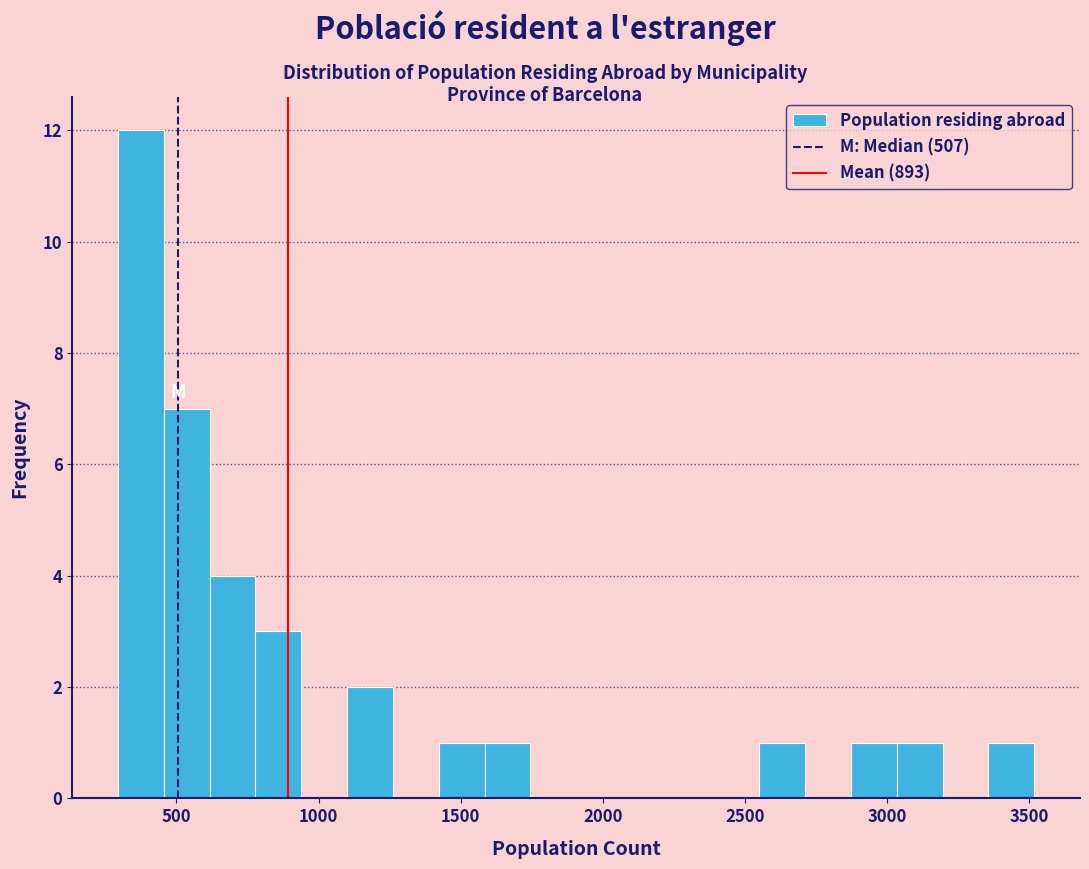

Around what value on the x-axis is the tallest bar? Give the approximate position of its centre, as read against the axis.

400